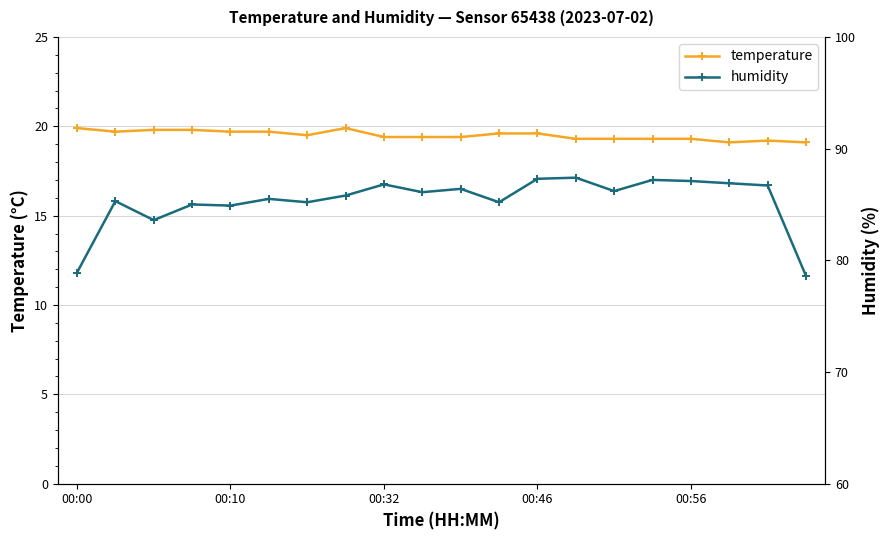

Which series has the largest range (max minus min)?

humidity